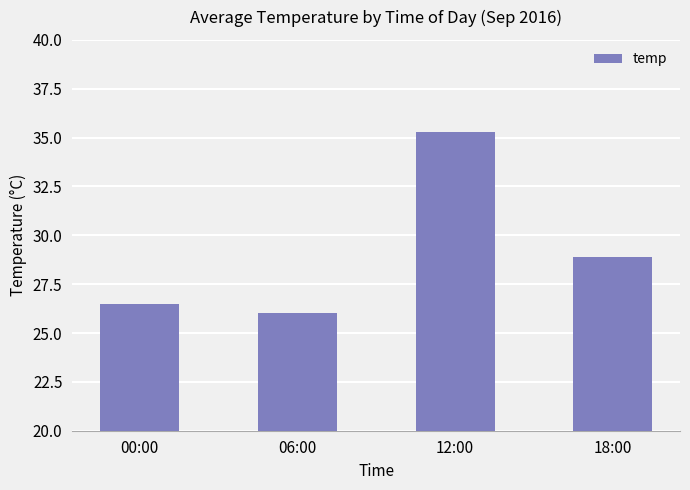

What is the change in value from 00:00 to 06:00?

-0.5